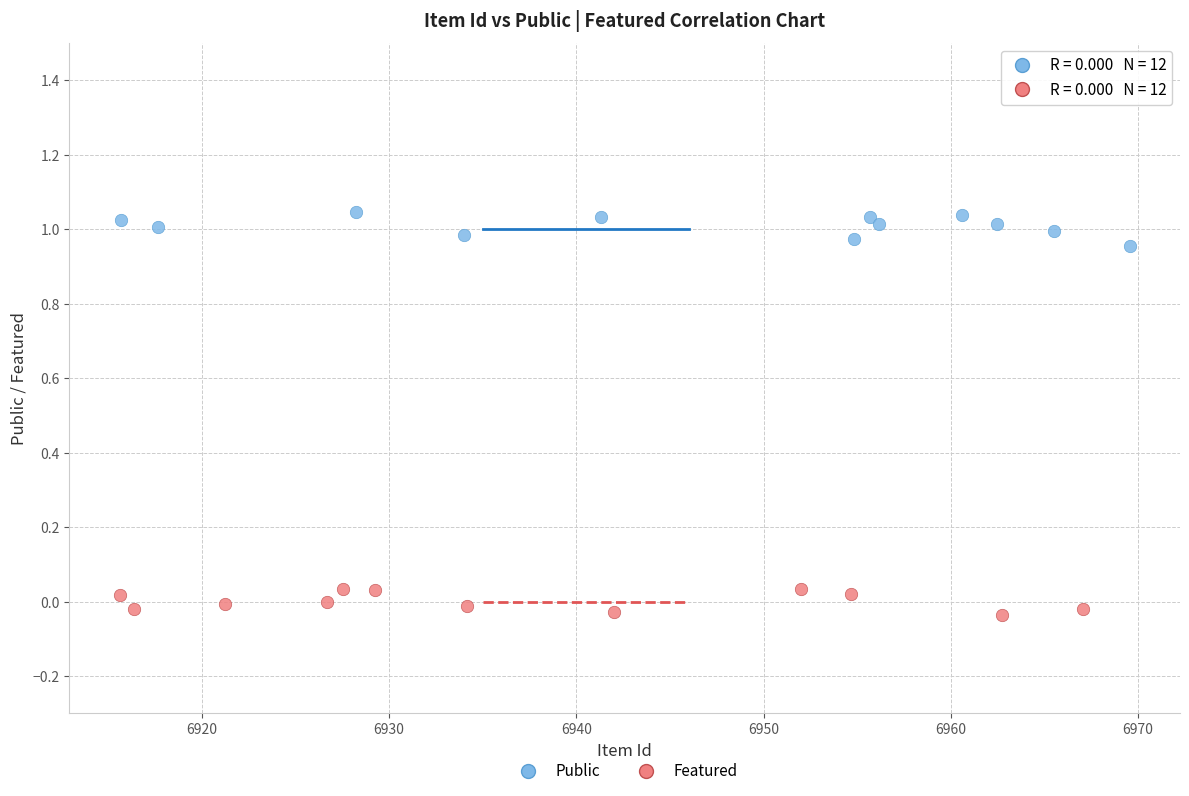

What are all the series names shown in the legend?

Public, Featured